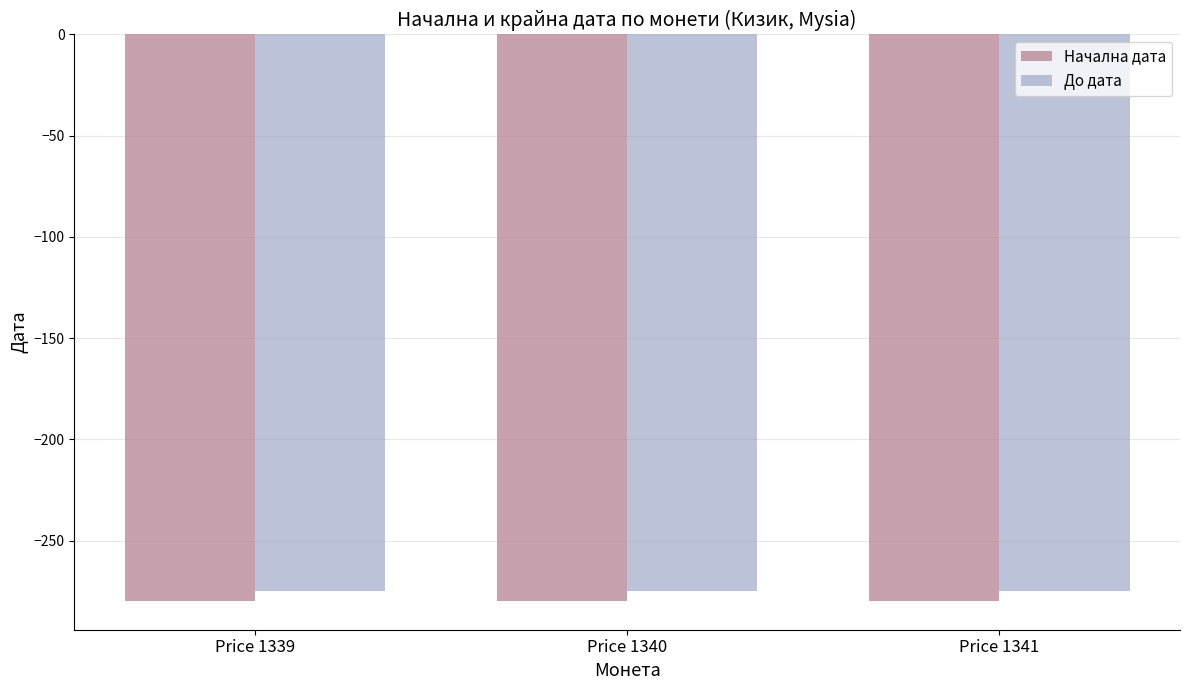

The value of Начална дата at Price 1339 is -280. True or false?

True